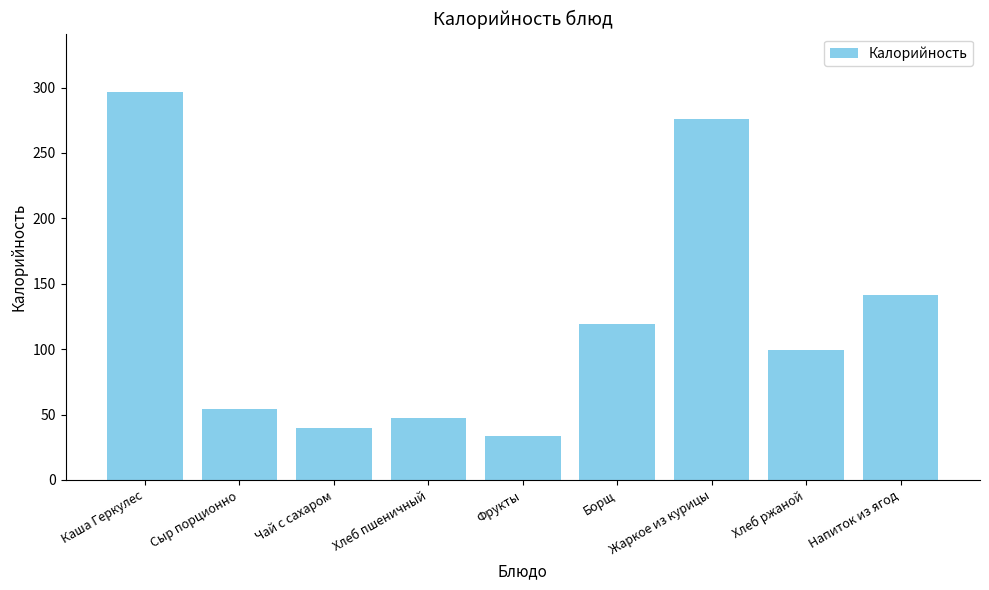

What is the difference between the values at Каша Геркулес and Фрукты?

263.5